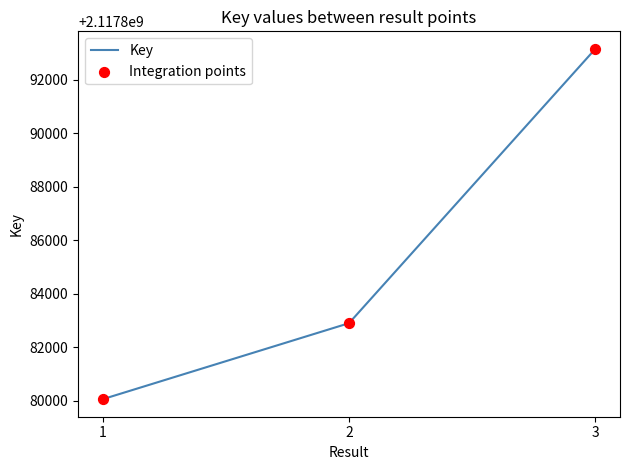

Read the value at 2, to the nearest 100.

2117882900